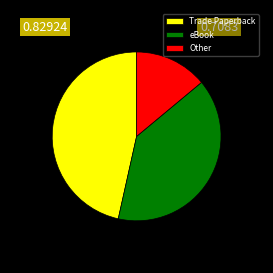

Between eBook and Other, which is larger?

eBook